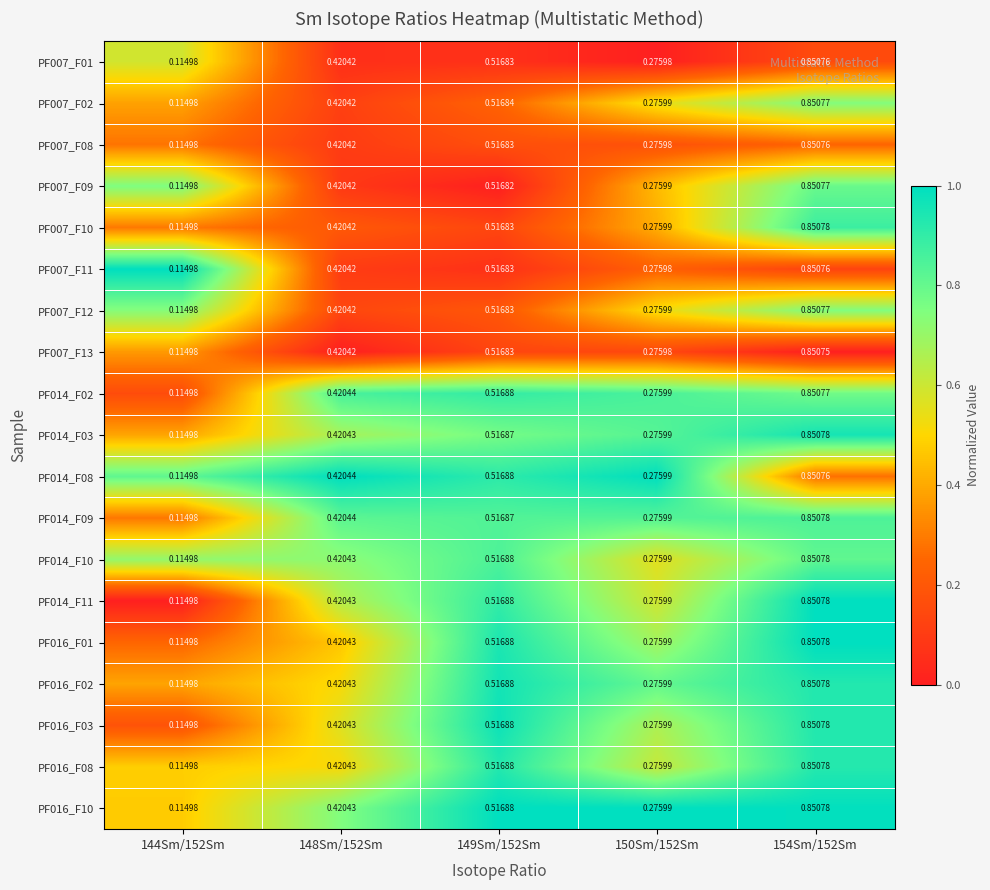

Which label corresponds to the smallest value in the chart?

144Sm/152Sm